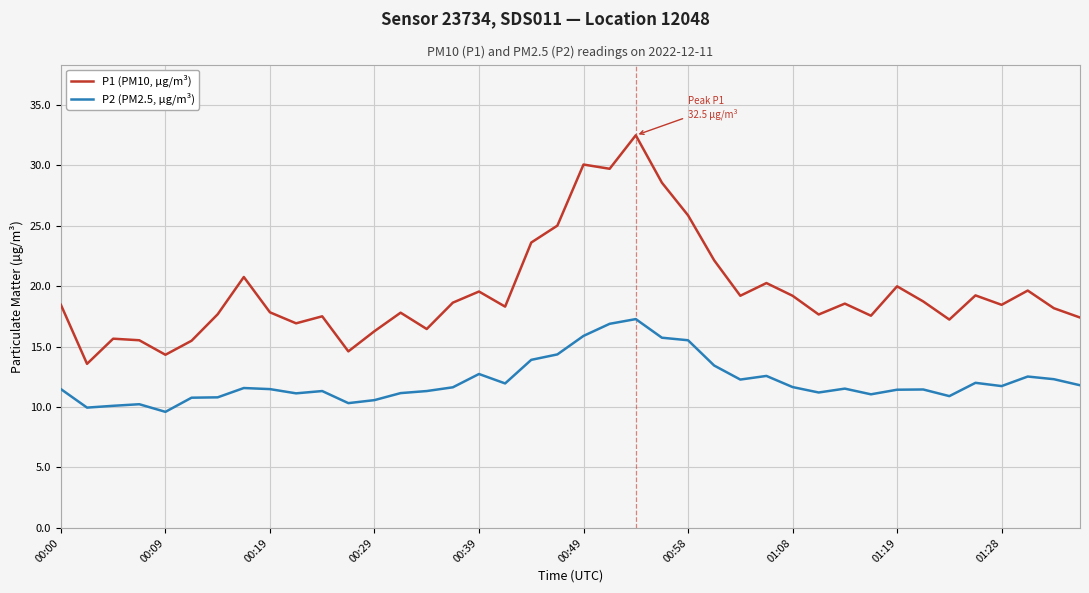

Rank the series by their maximum value, from lowest to highest.

P2 (PM2.5, µg/m³), P1 (PM10, µg/m³)